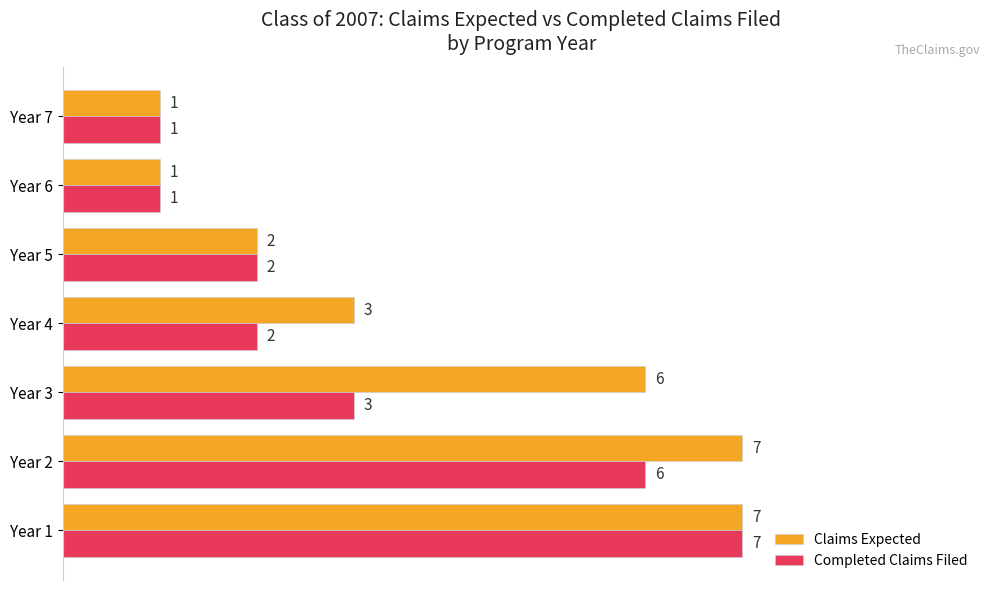

What is the sum of all Completed Claims Filed values?

22